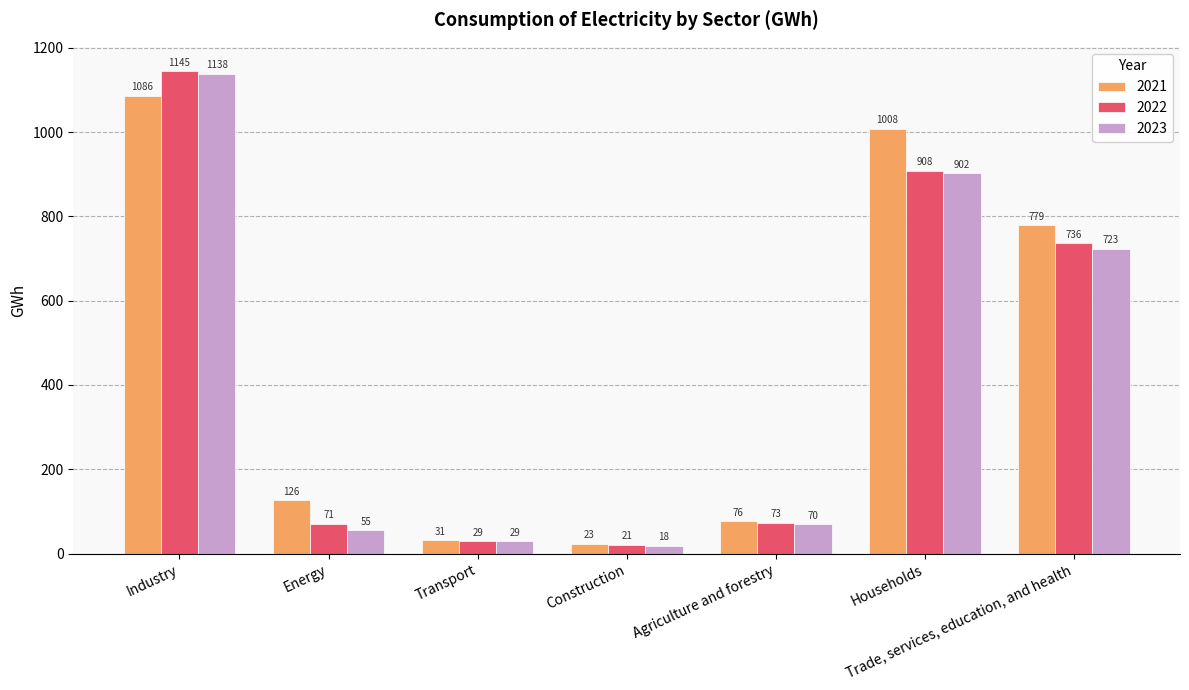

What is the minimum value shown in the chart?

18.4